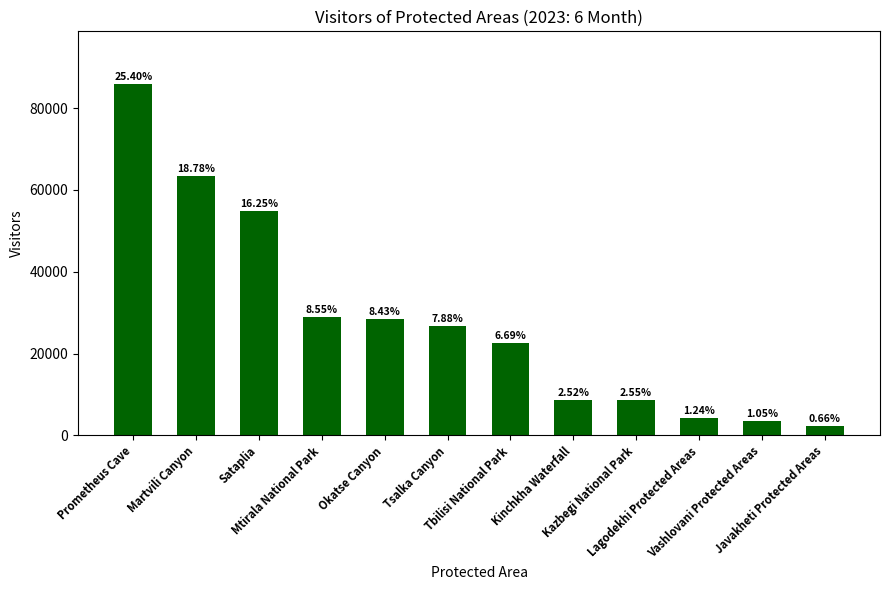

The value at Martvili Canyon is 63493. True or false?

True